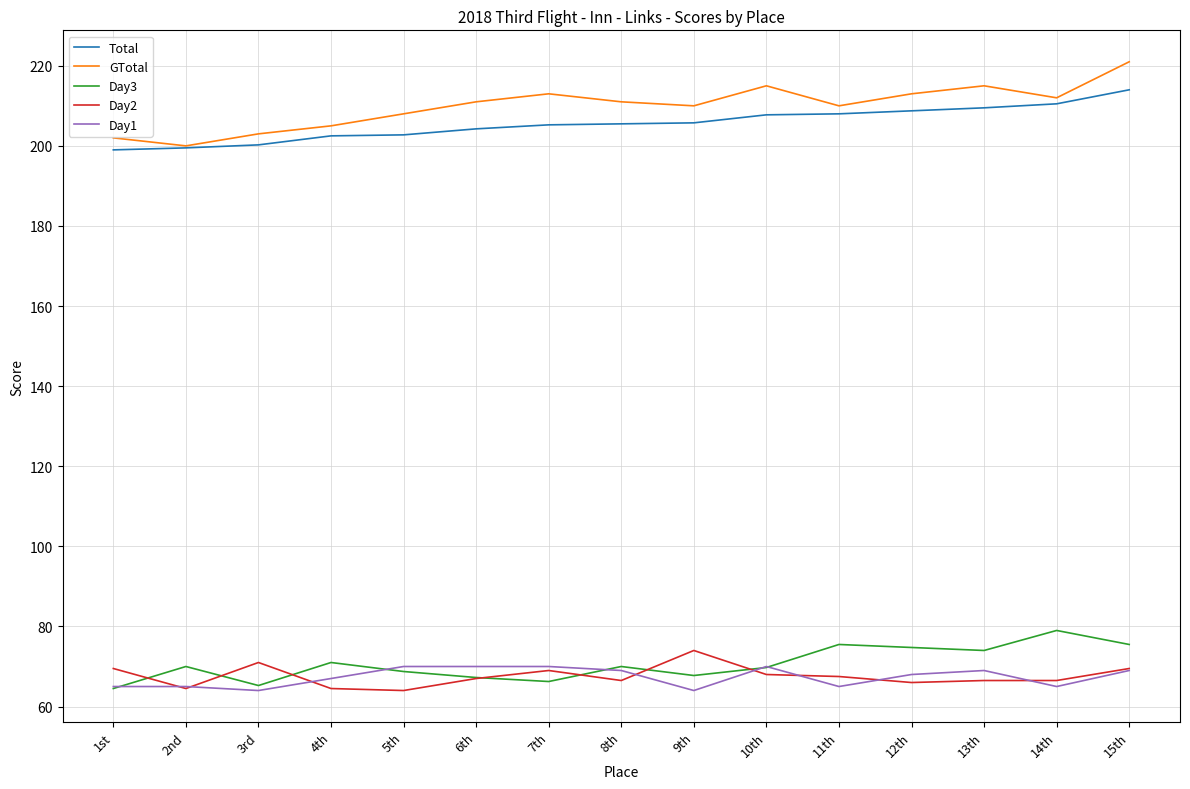

Is this an area chart (filled region under the line)?

No